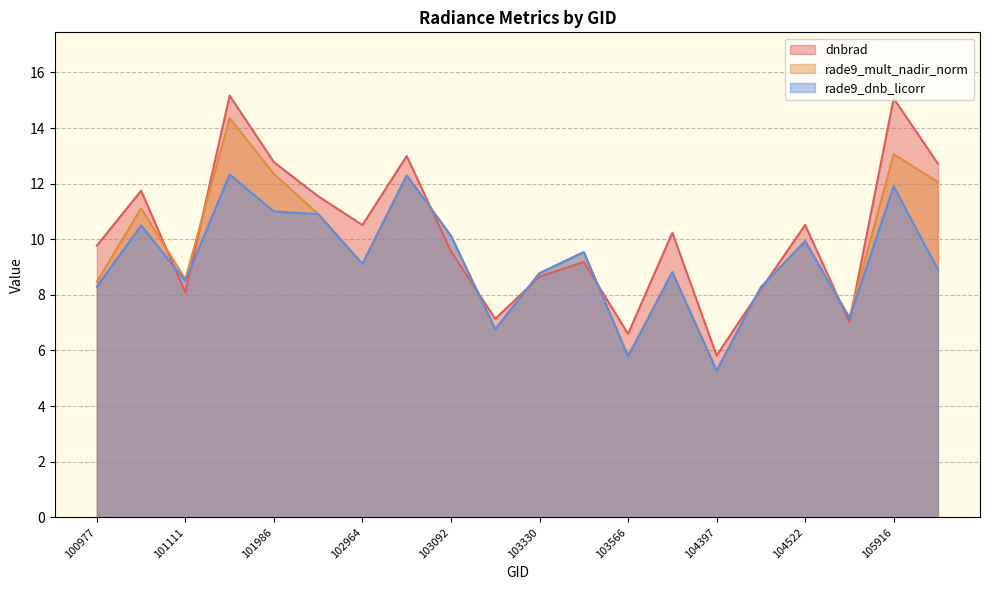

What value does the dnbrad series have at 101858?

15.2